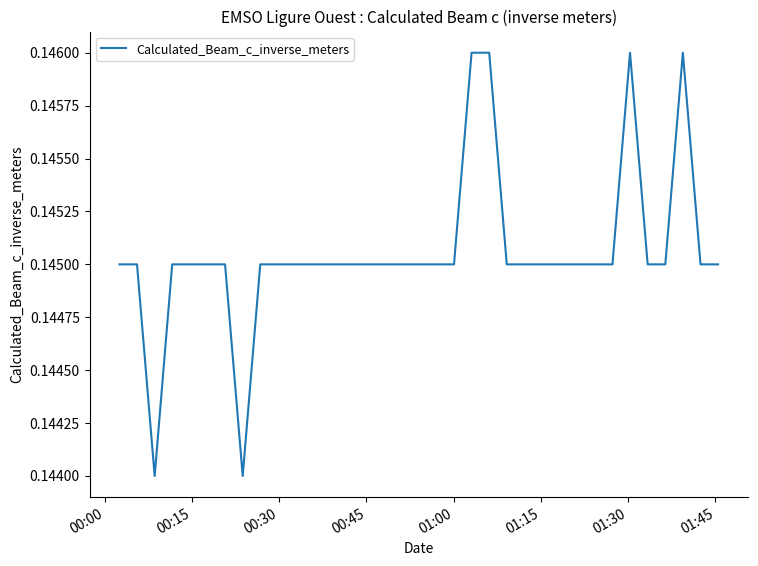

Count the number of categories in the chart.

35